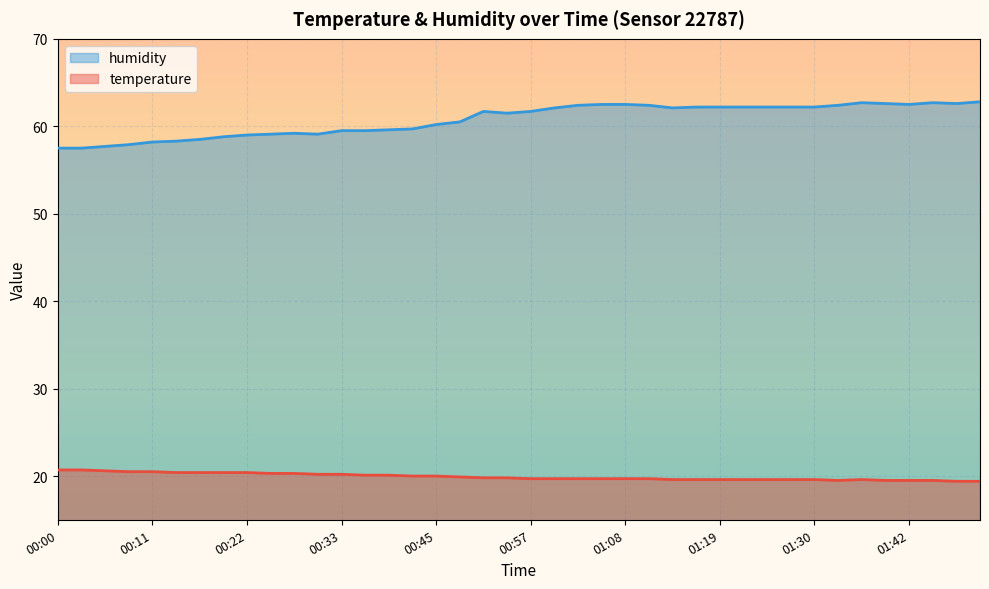

What is the minimum value for humidity?

57.5